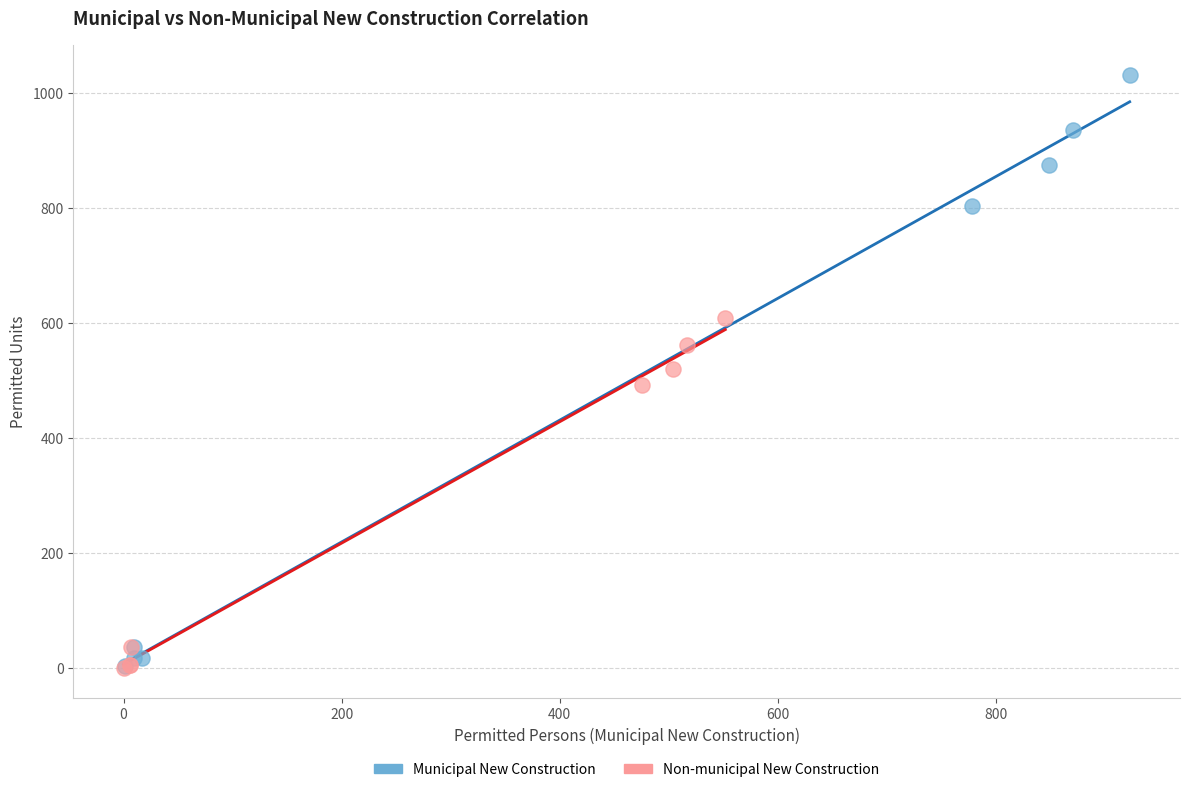

Which series has the largest Y range (max minus min)?

Municipal New Construction